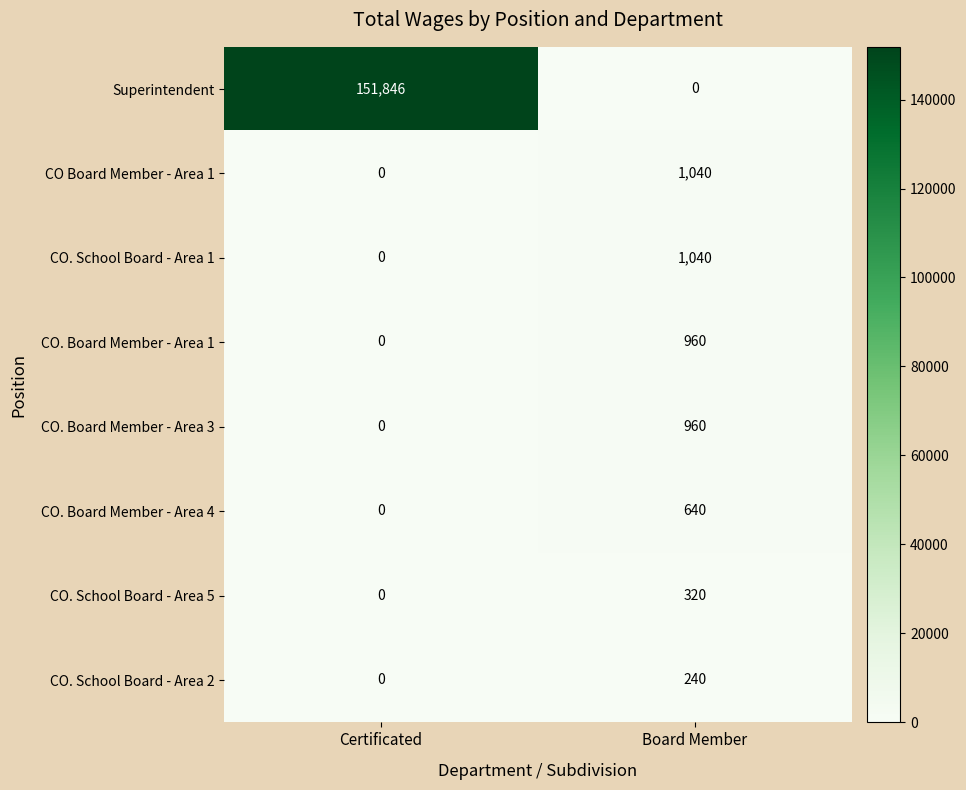

Between Certificated and Board Member, which series saw the biggest shift?

Superintendent